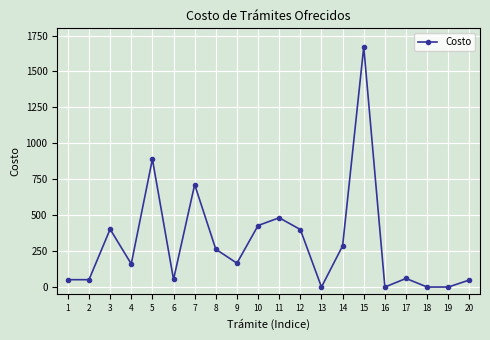

What is the difference between the values at 6 and 20?

3.7